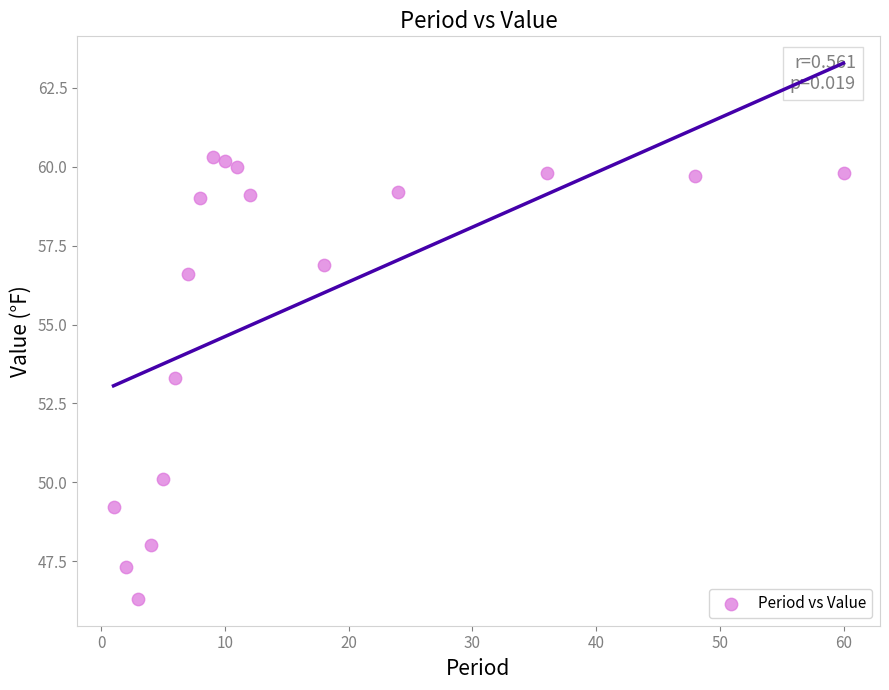

What is the range of Y values (max minus min)?

14.0